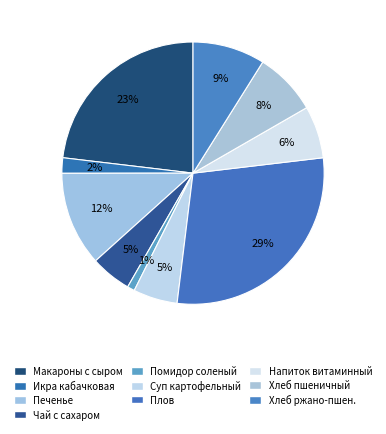

How many slices are in this pie chart?

10